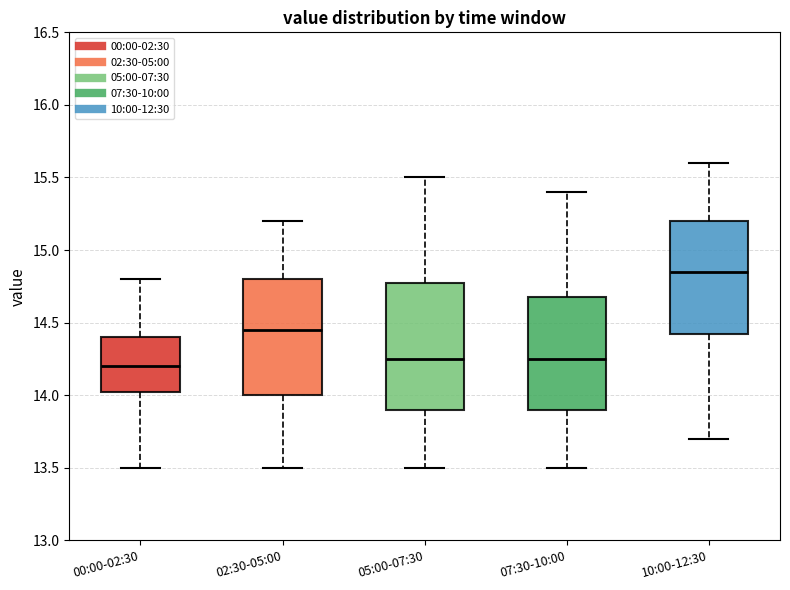

Which box's median line is the lowest?

00:00-02:30